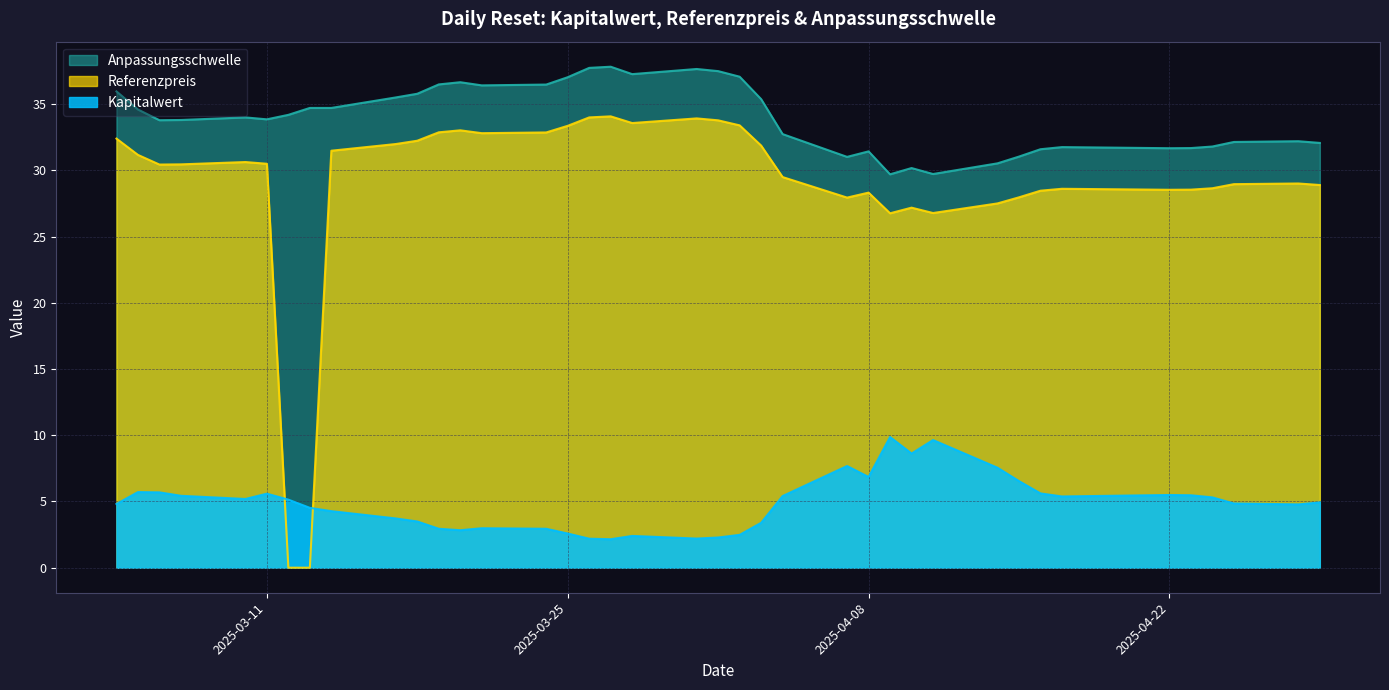

At which category is the sum across all series the highest?

2025-03-27